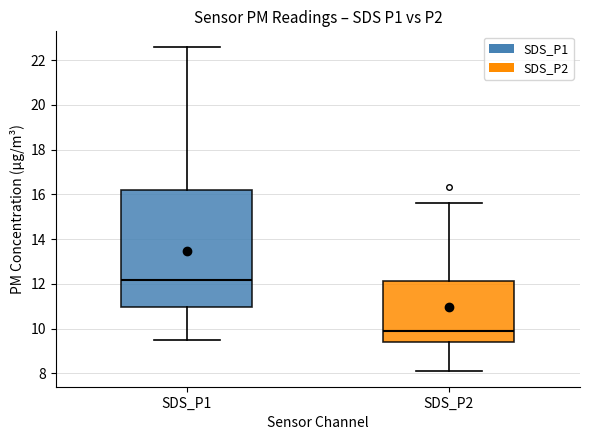

Which box's median line is the lowest?

SDS_P2